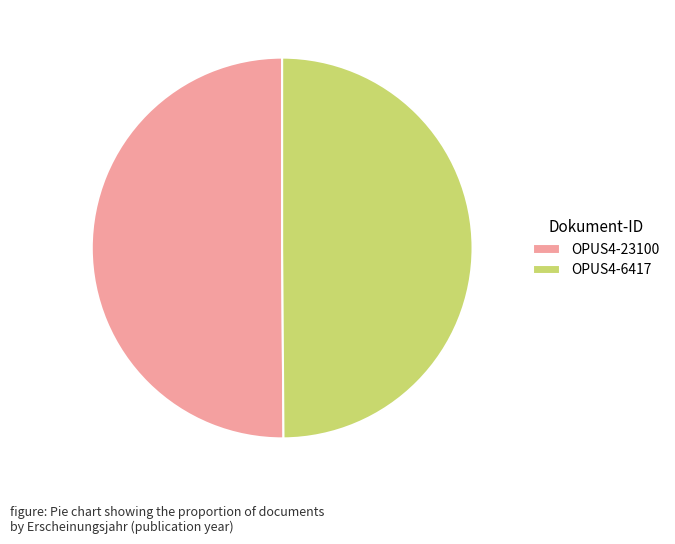

True or false: OPUS4-6417 accounts for 50% of the total.

True